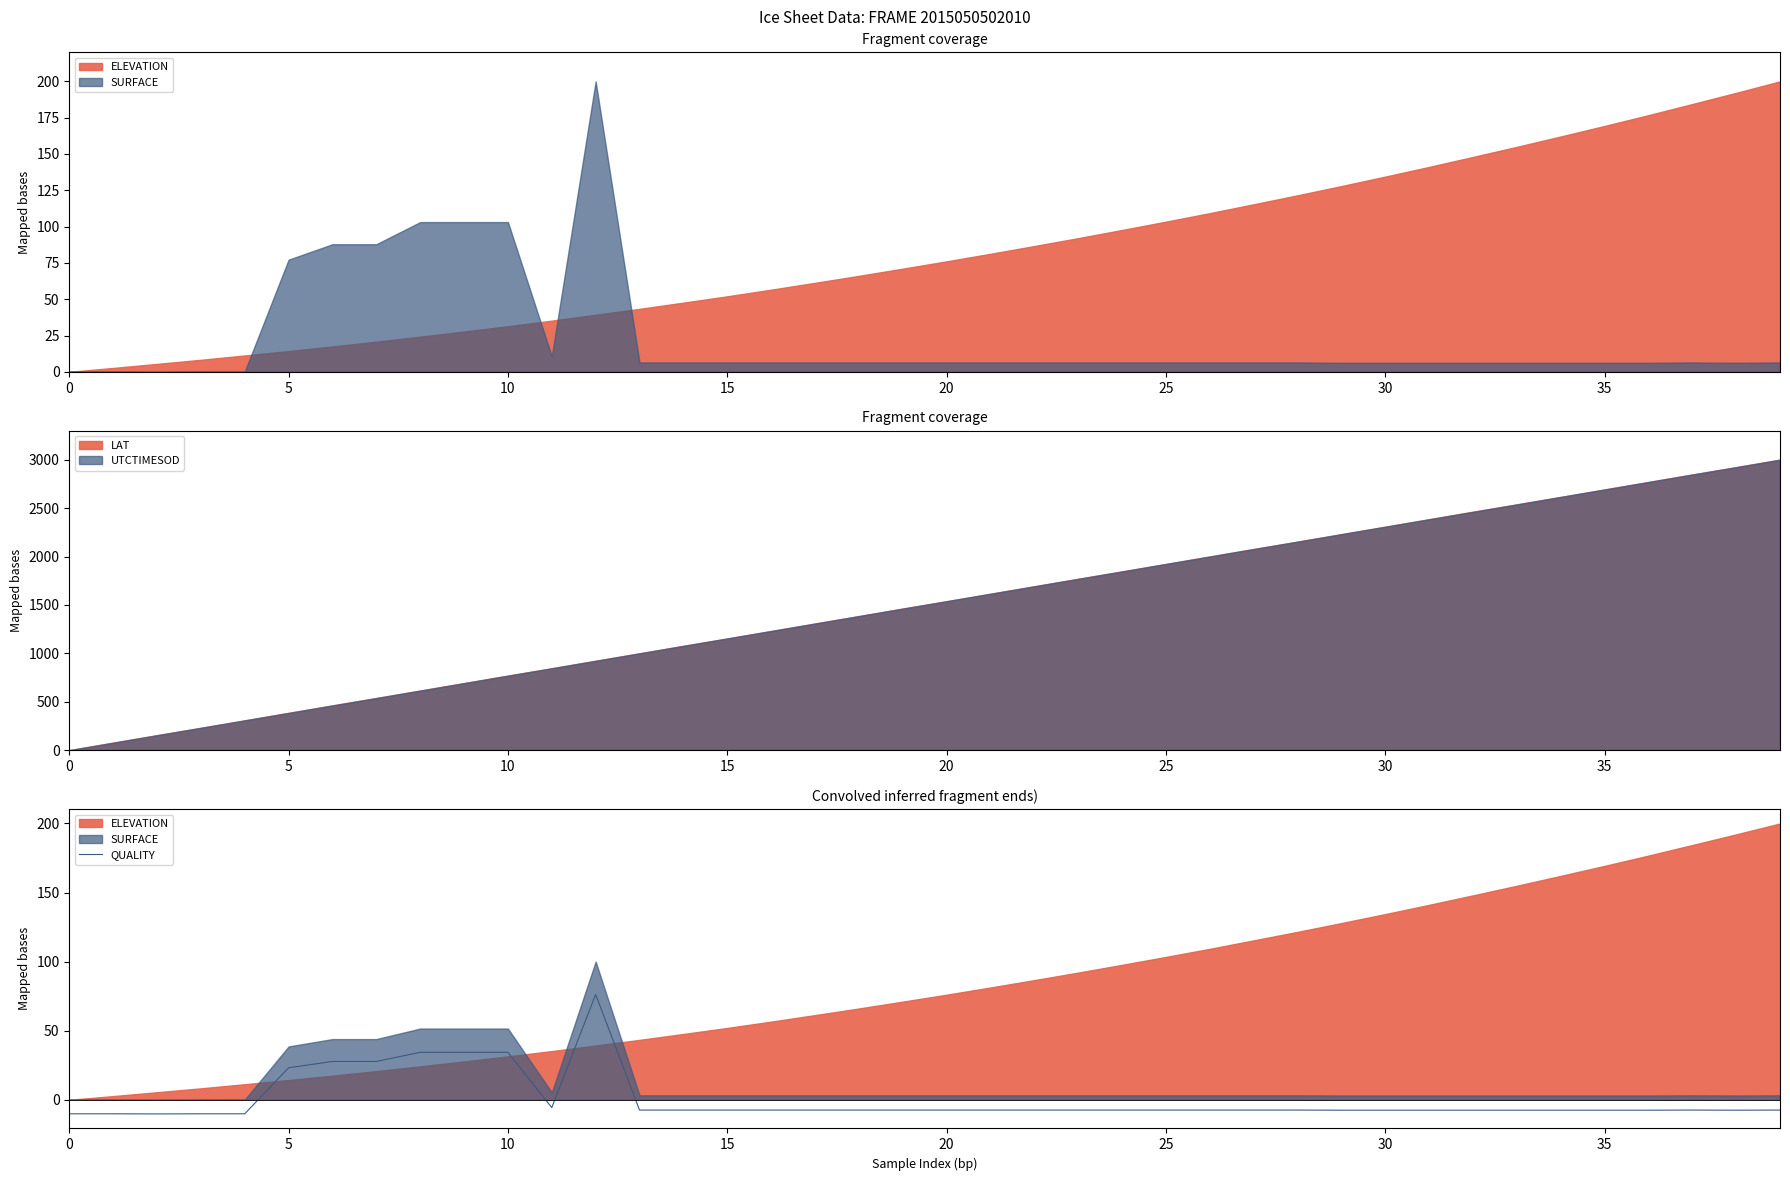

How many negative values are there?

33